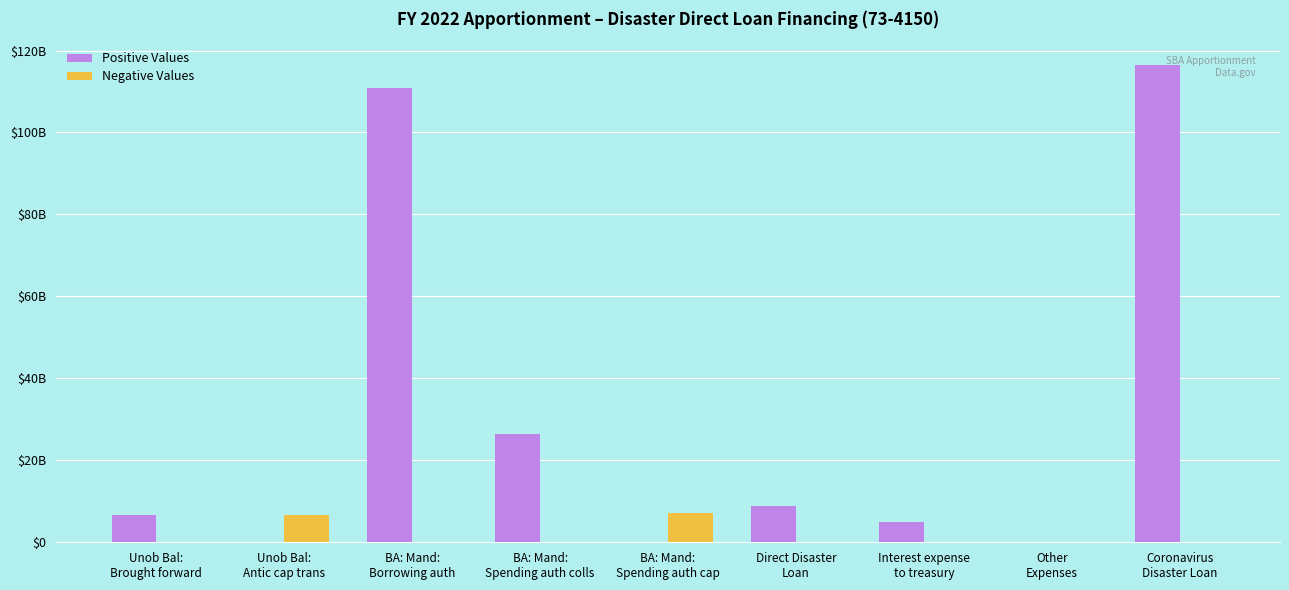

What is the average value of the Positive Values series?

30476742013